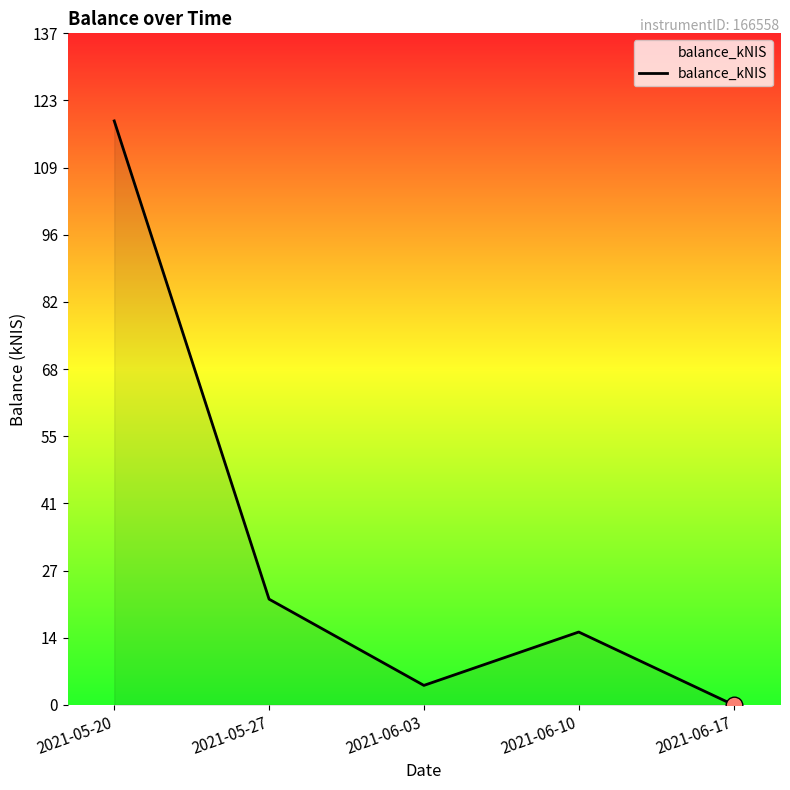

How many lines are shown in the chart?

1